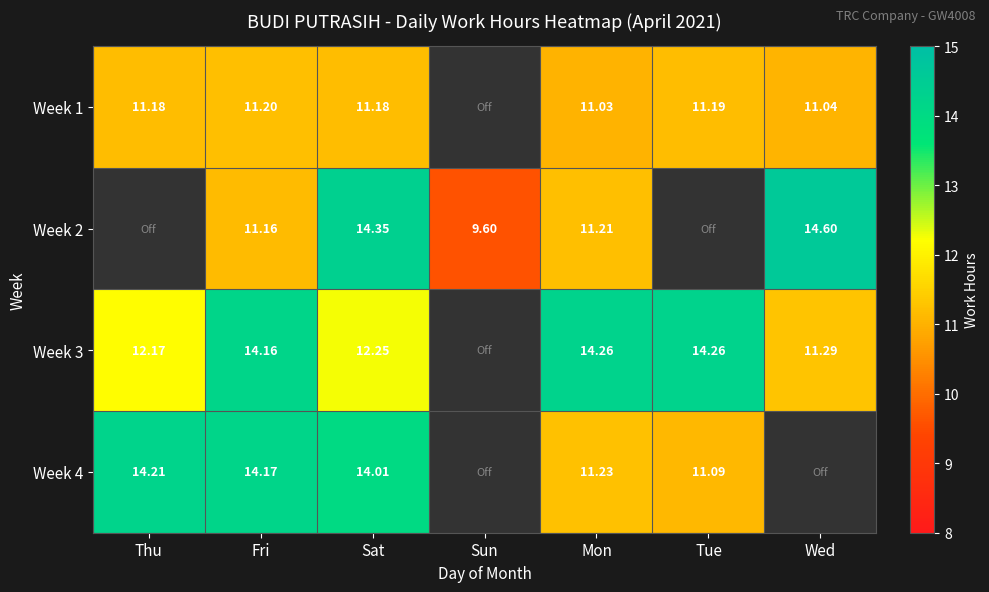

Is the value of Week 3 at Mon greater than the value of Week 2 at Mon?

Yes